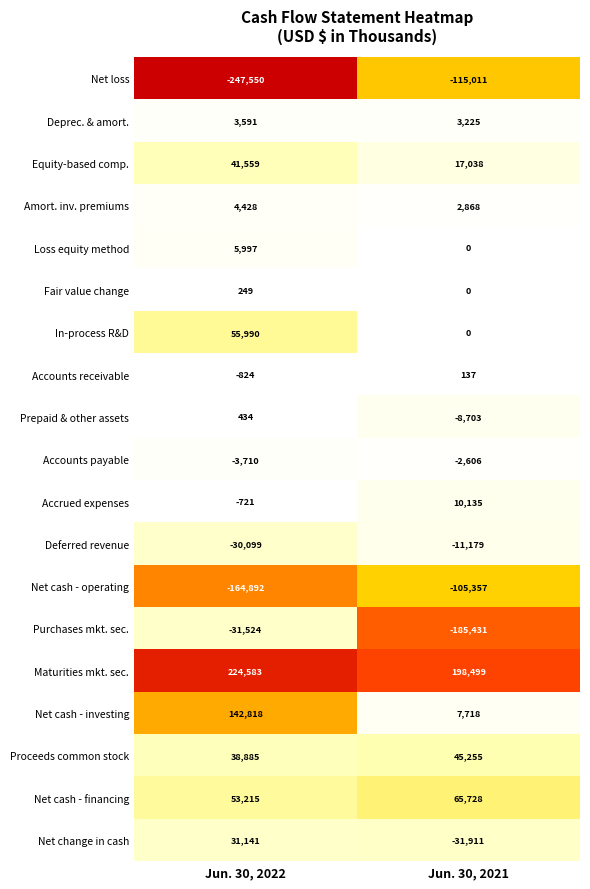

Which series has the largest total across all categories?

Maturities mkt. sec.